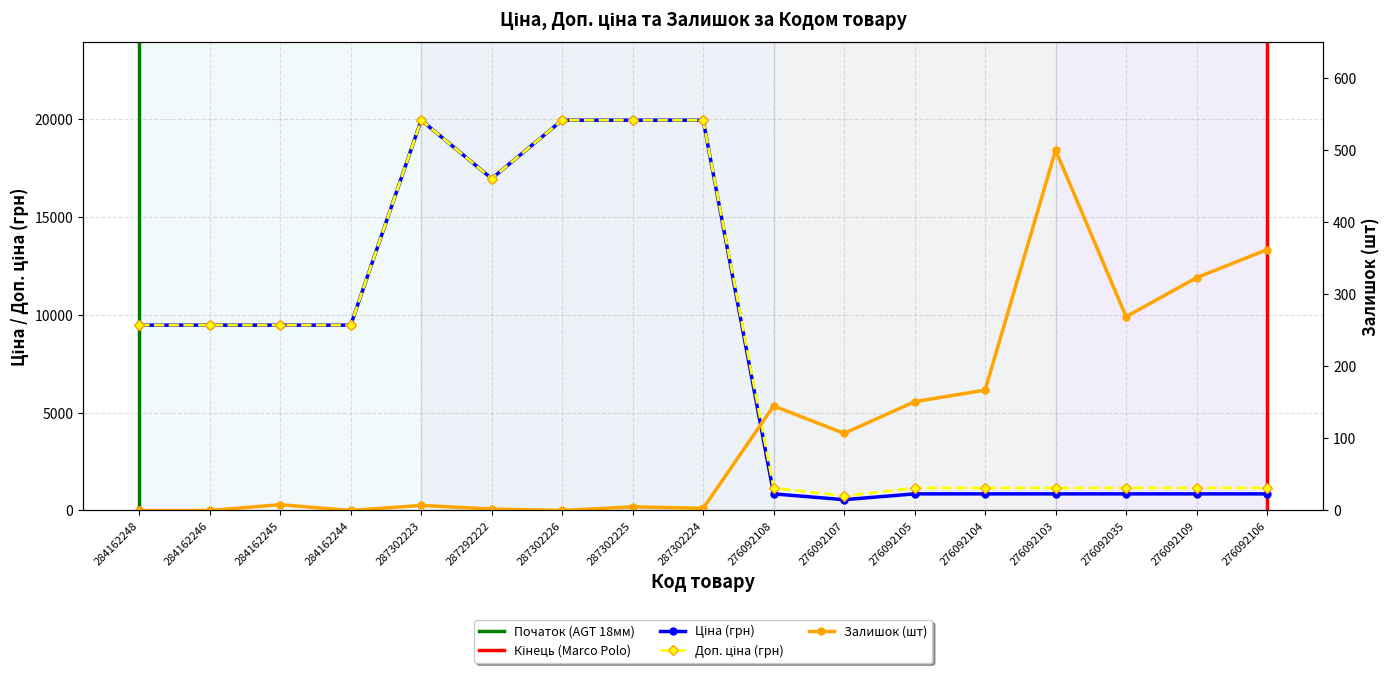

At which category is the sum across all series the highest?

287302223